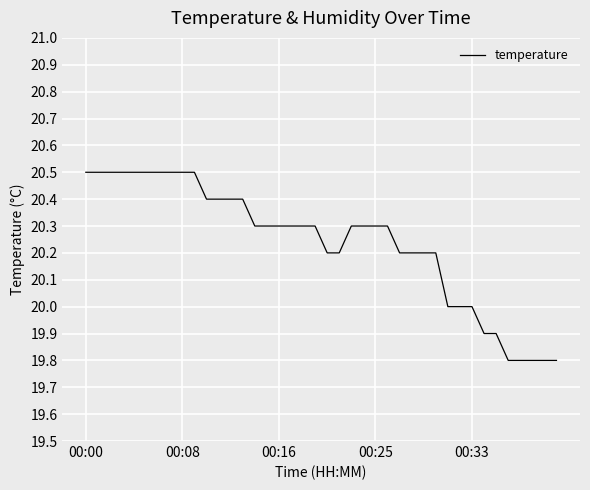

What is the maximum value shown in the chart?

20.5